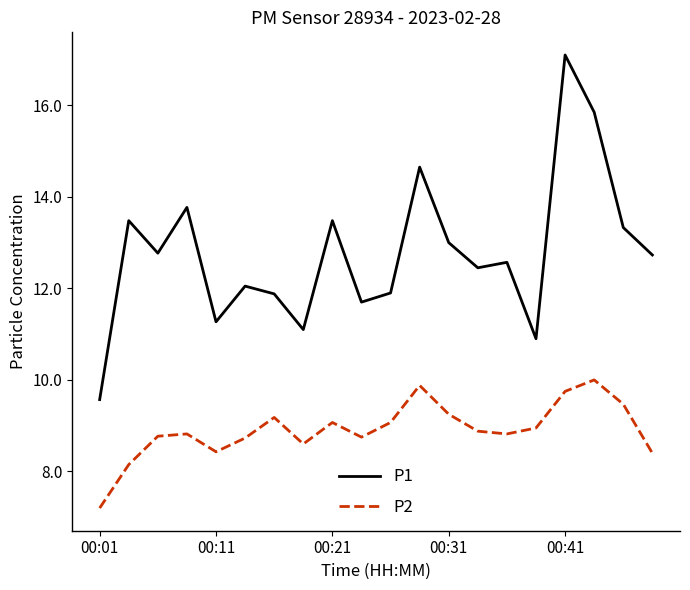

How many series are shown in this chart?

2